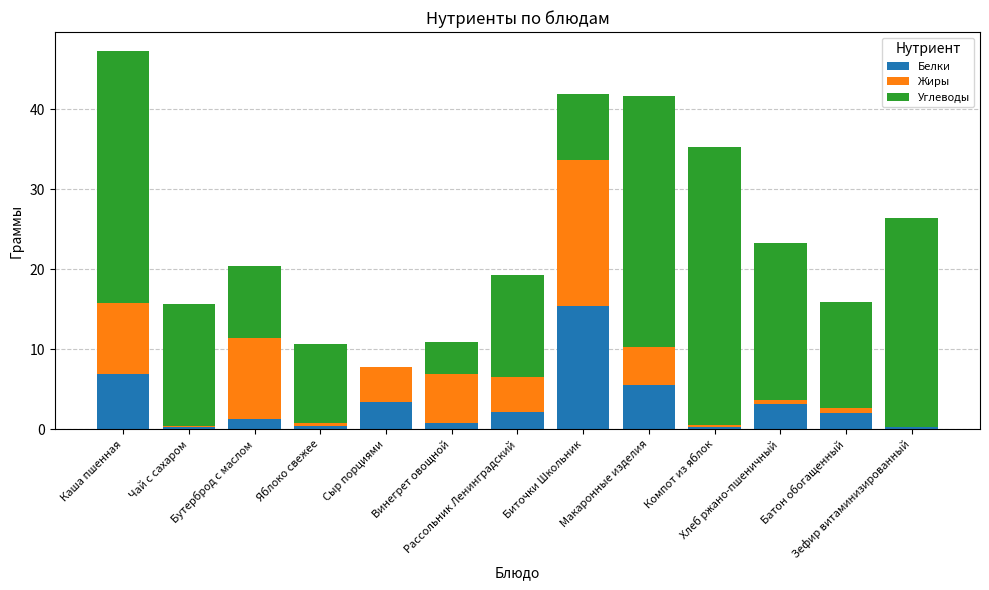

What is the average value of the Белки series?

3.2